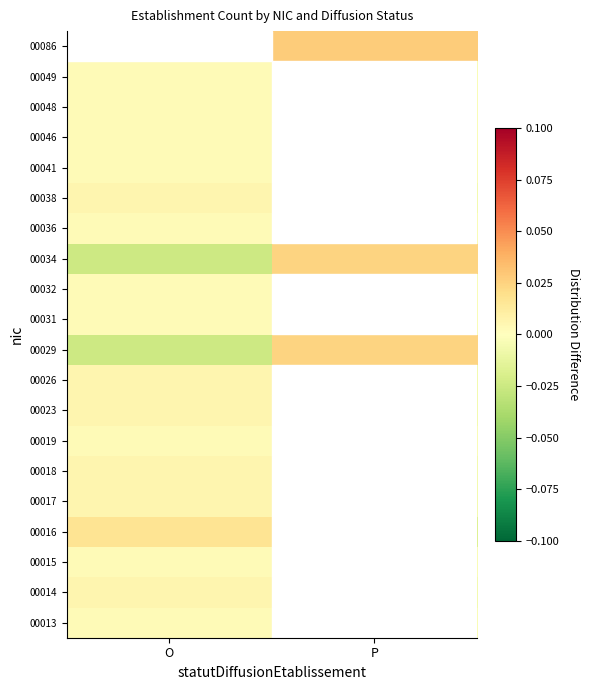

How many series are shown in this chart?

20